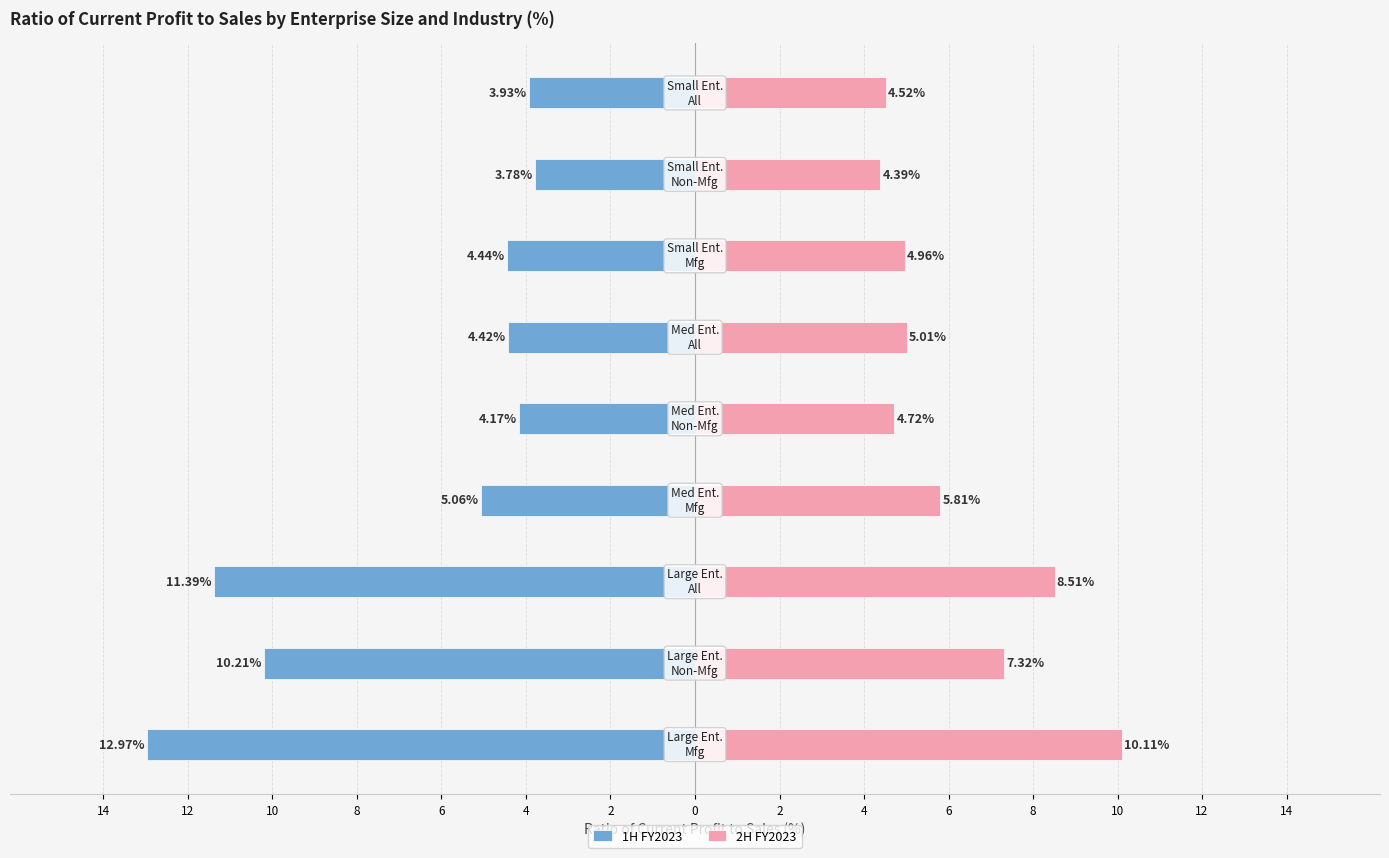

At 6, list the series in order from largest to smallest.

2H FY2023, 1H FY2023